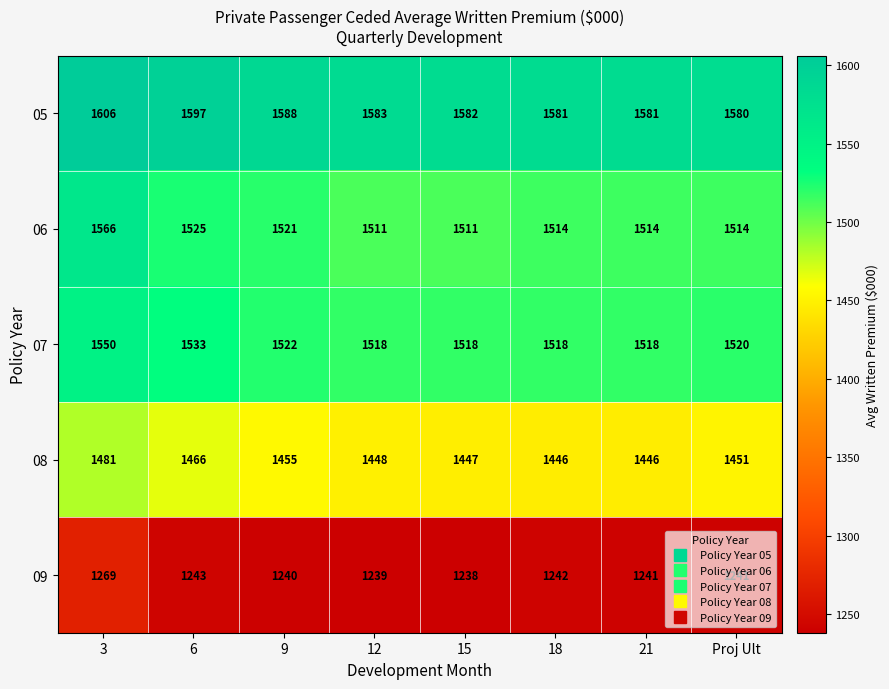

At 3, list the series in order from largest to smallest.

05, 06, 07, 08, 09